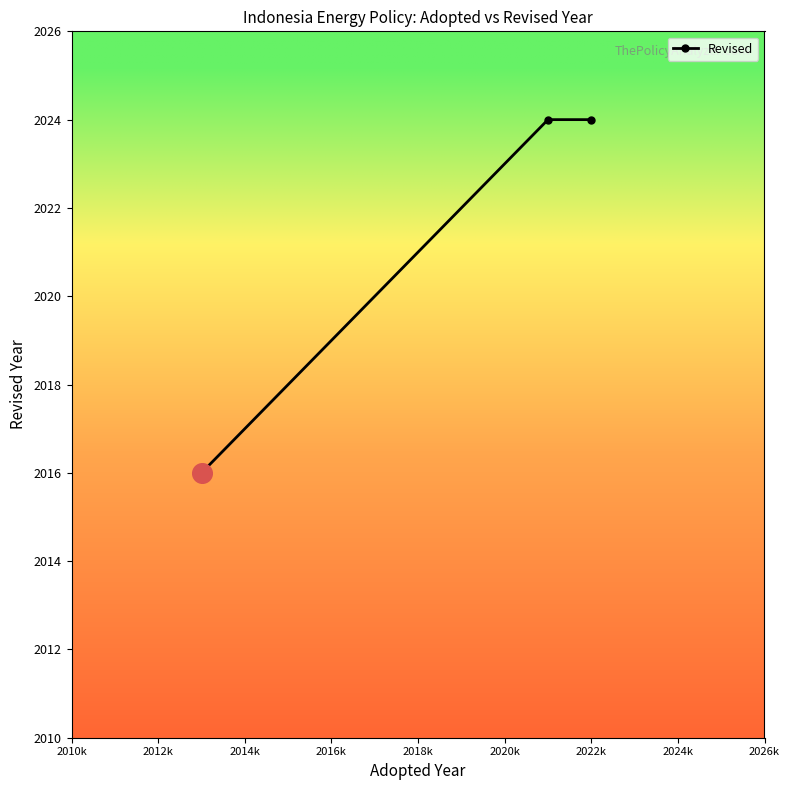

What is the maximum value shown in the chart?

2024